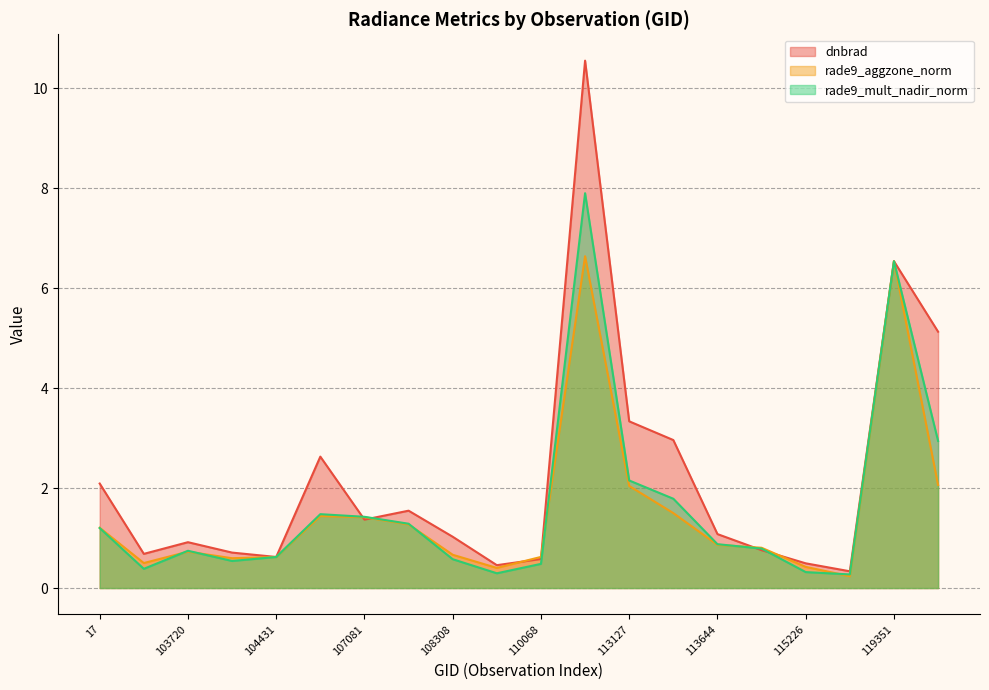

Which has a higher value, 115591 or 112622?

112622